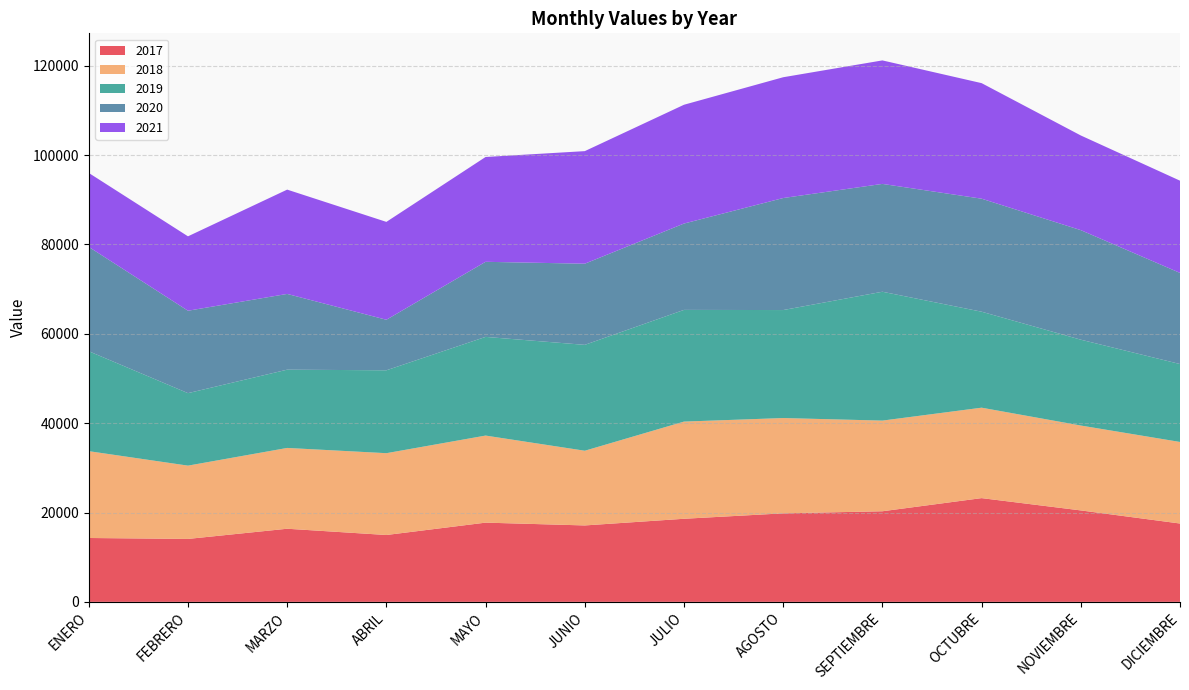

Reading left to right, transcribe all the data shown in this chart.

2017: 14297	14087	16367	14966	17733	17106	18598	19812	20279	23221	20470	17535
2018: 19434	16404	18086	18311	19487	16719	21751	21331	20292	20241	18998	18254
2019: 22366	16224	17518	18553	22087	23699	25001	24170	28841	21482	19214	17441
2020: 23350	18447	16952	11312	16805	18163	19326	25073	24137	25296	24518	20396
2021: 16554	16654	23348	21905	23463	25197	26588	27037	27641	25863	21189	20644